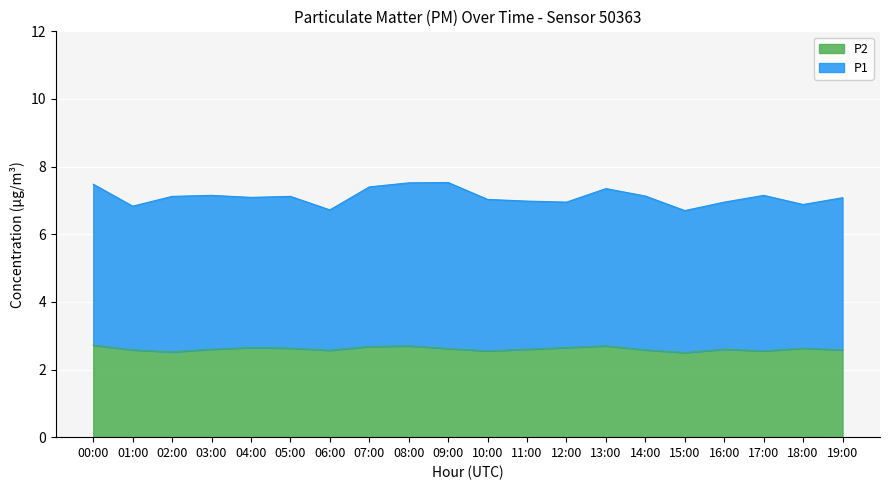

What is the greatest value displayed?

2.7